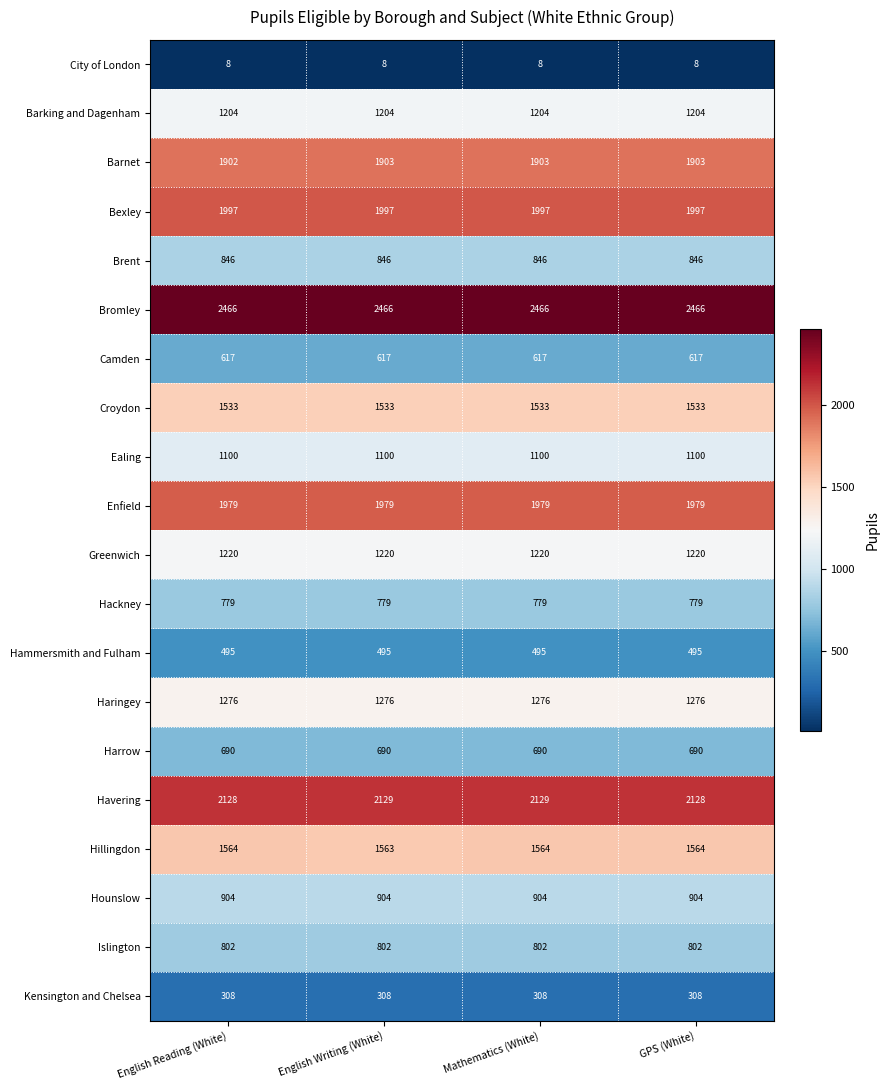

True or false: Hackney has a value of 468 at GPS (White).

False